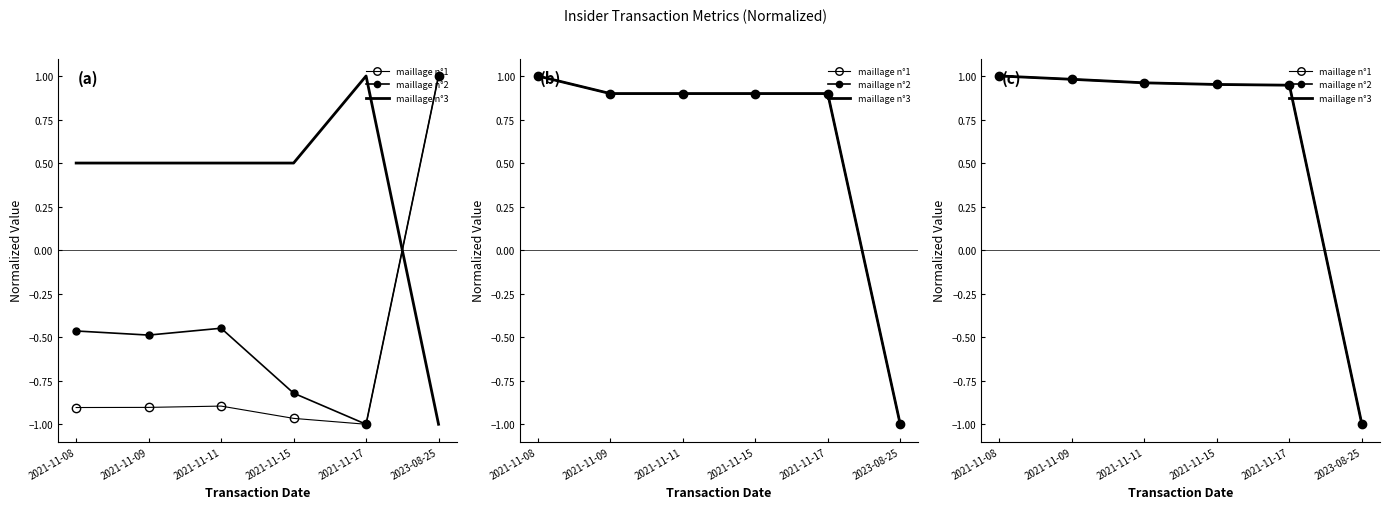

Does the chart have visible grid lines?

No